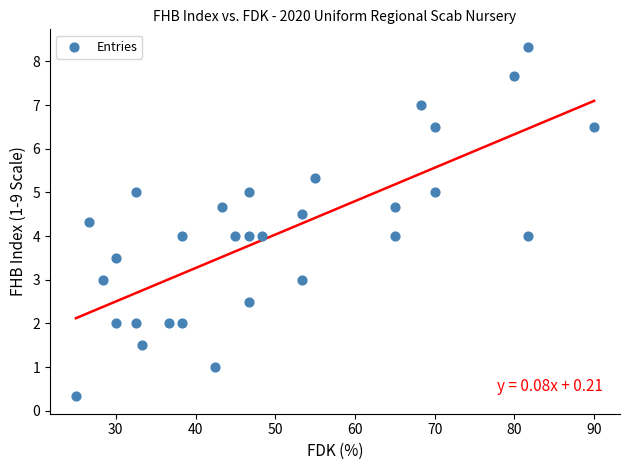

What is the range of Y values (max minus min)?

8.0